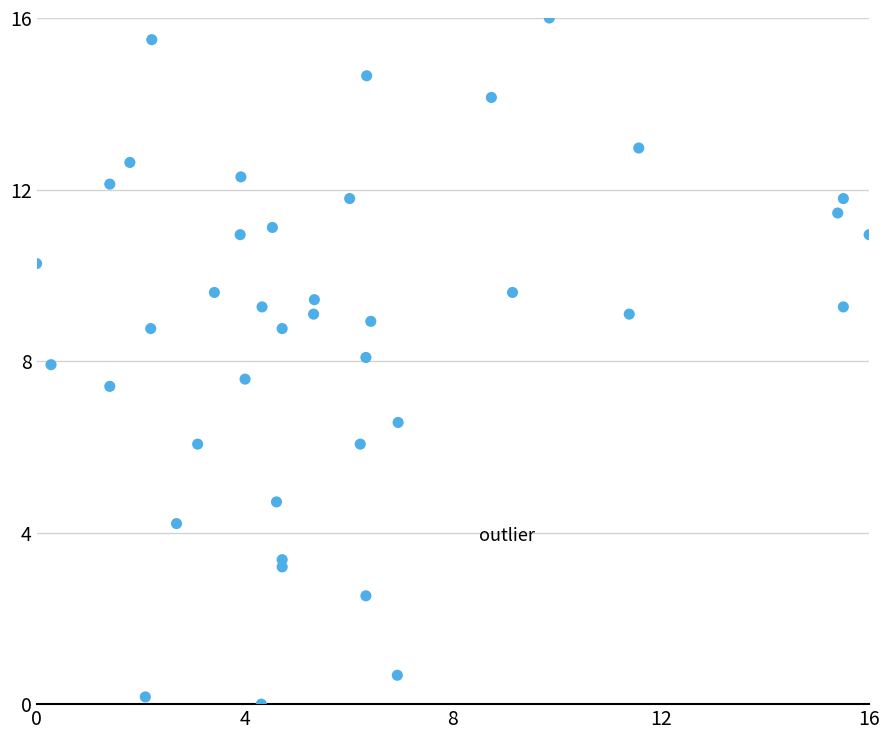

What is the range of Y values (max minus min)?

16.0